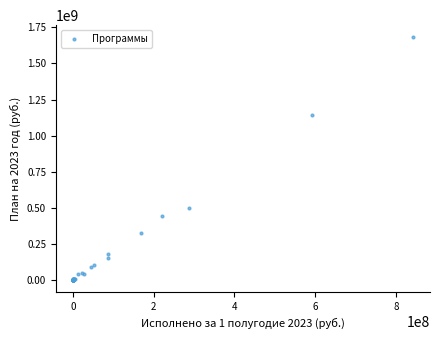

What Y value in the scatter plot is closest to 840661219?

1140203487.1